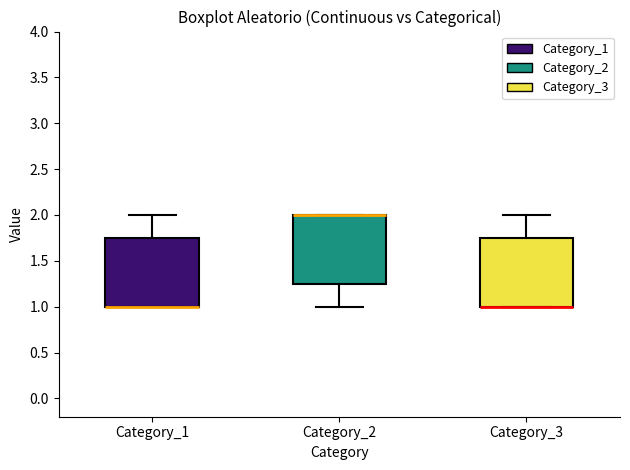

Where does the upper whisker of the box for Category_1 end on the y-axis? The values are not printed on the chart, so give them approximately, as read against the axis.

2.00